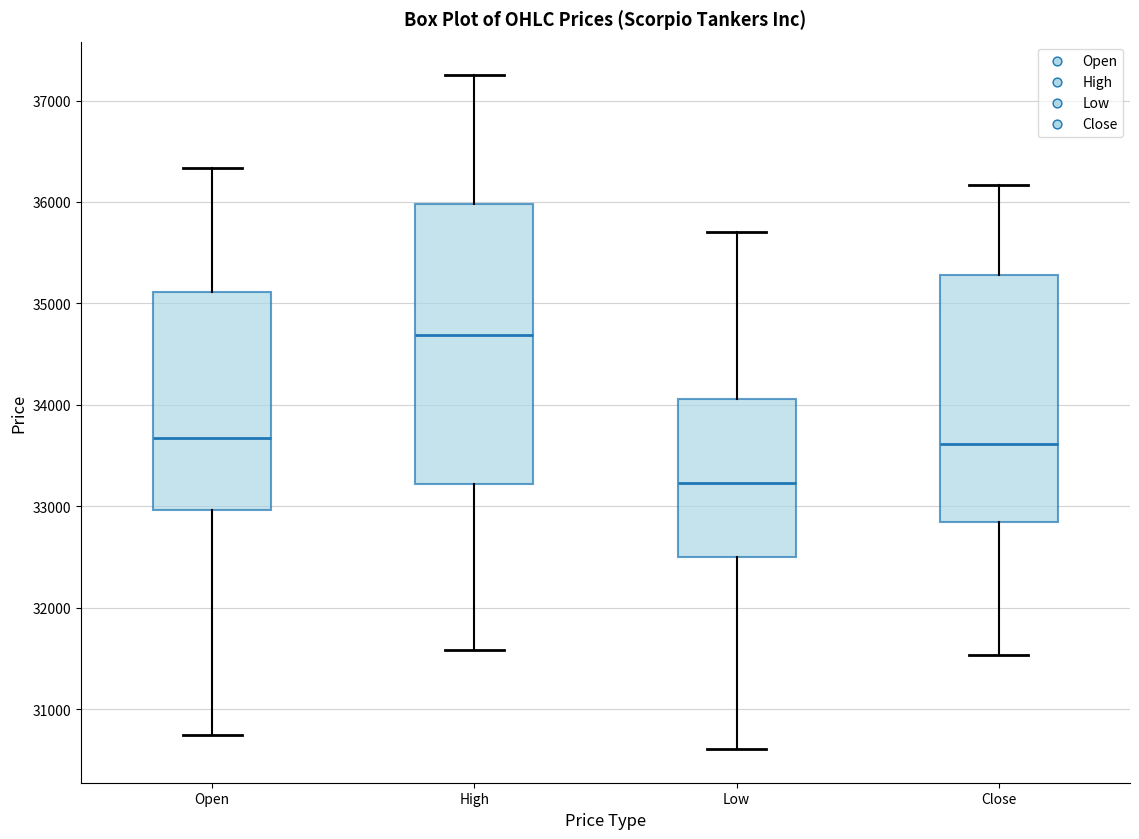

Which box is the tallest, from its lower edge to its upper edge?

High